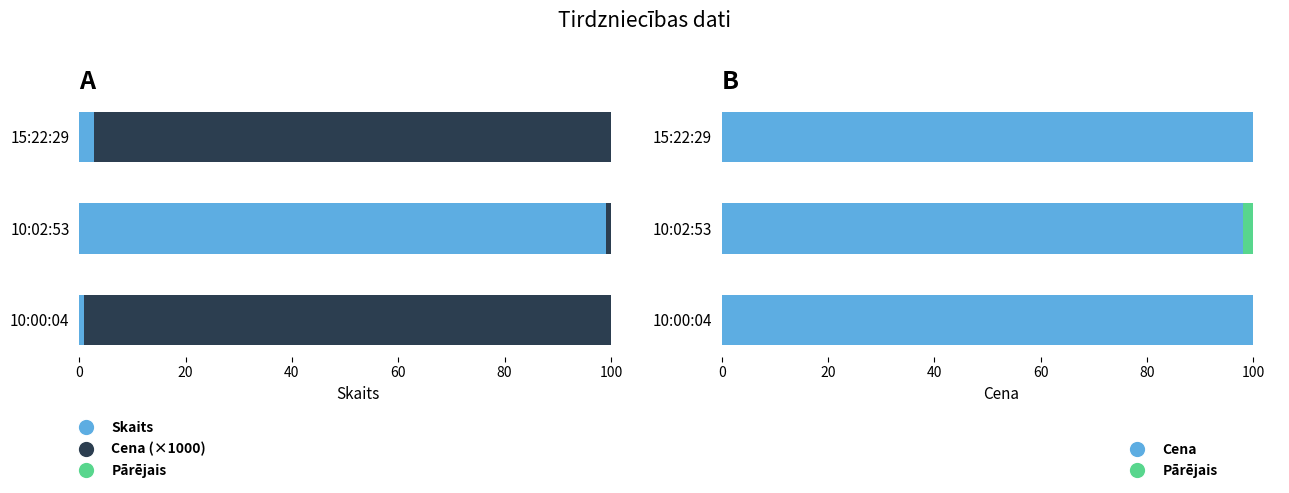

How many Pārējais values are between 0 and 1?

2